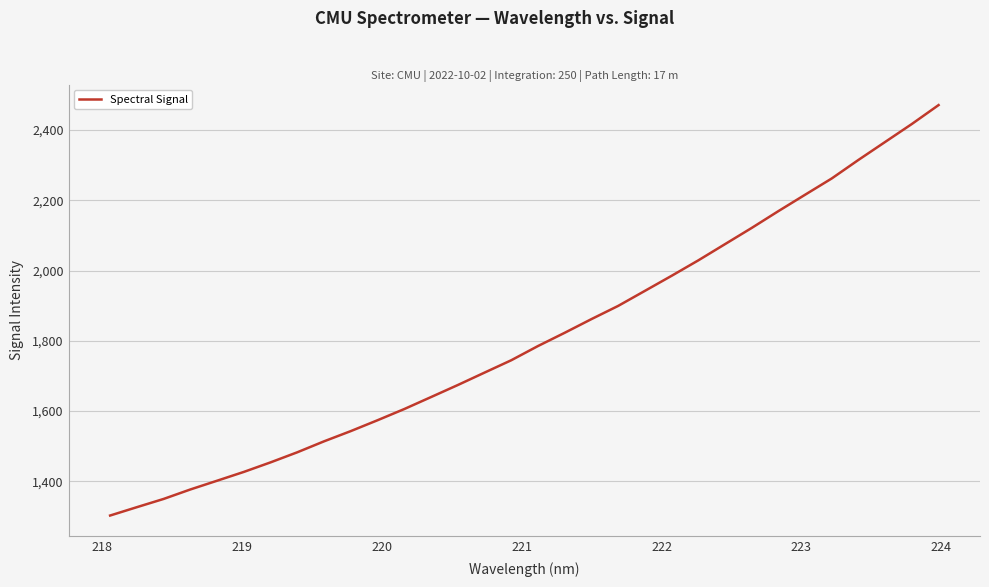

How many values are below 1785?

16